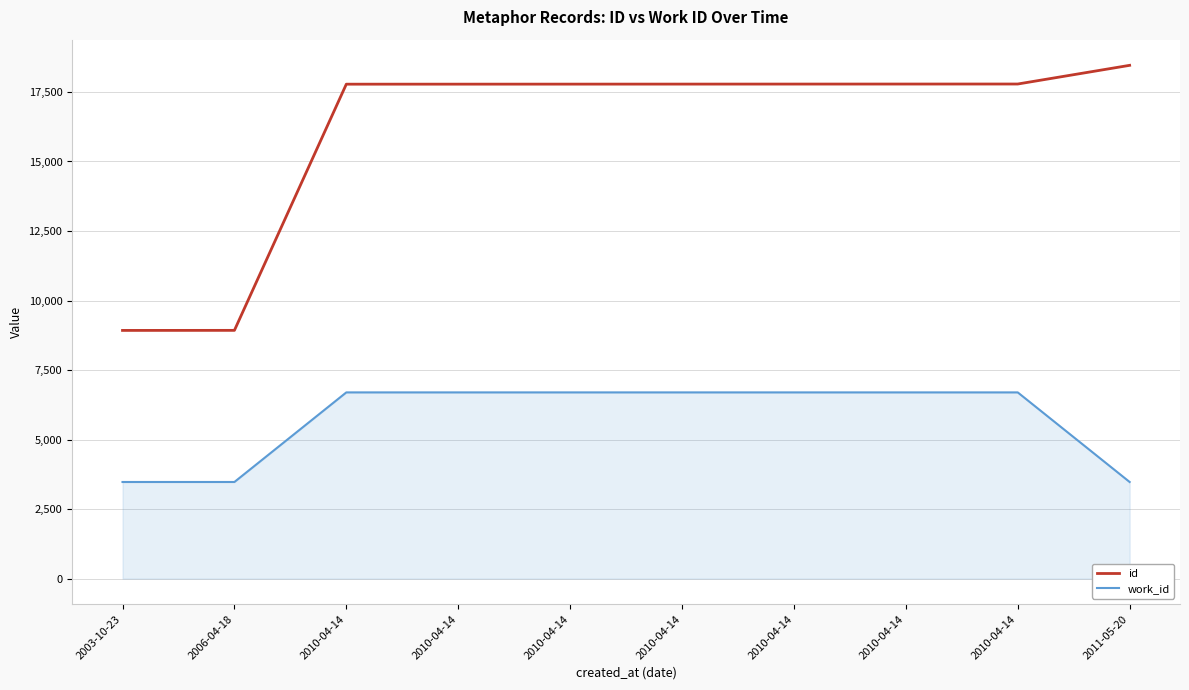

What is the greatest value displayed?

18458